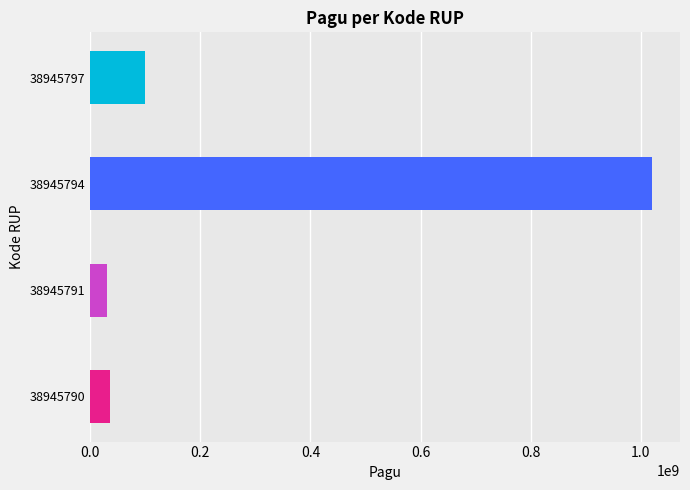

List the labels in order of value, largest first.

38945794, 38945797, 38945790, 38945791